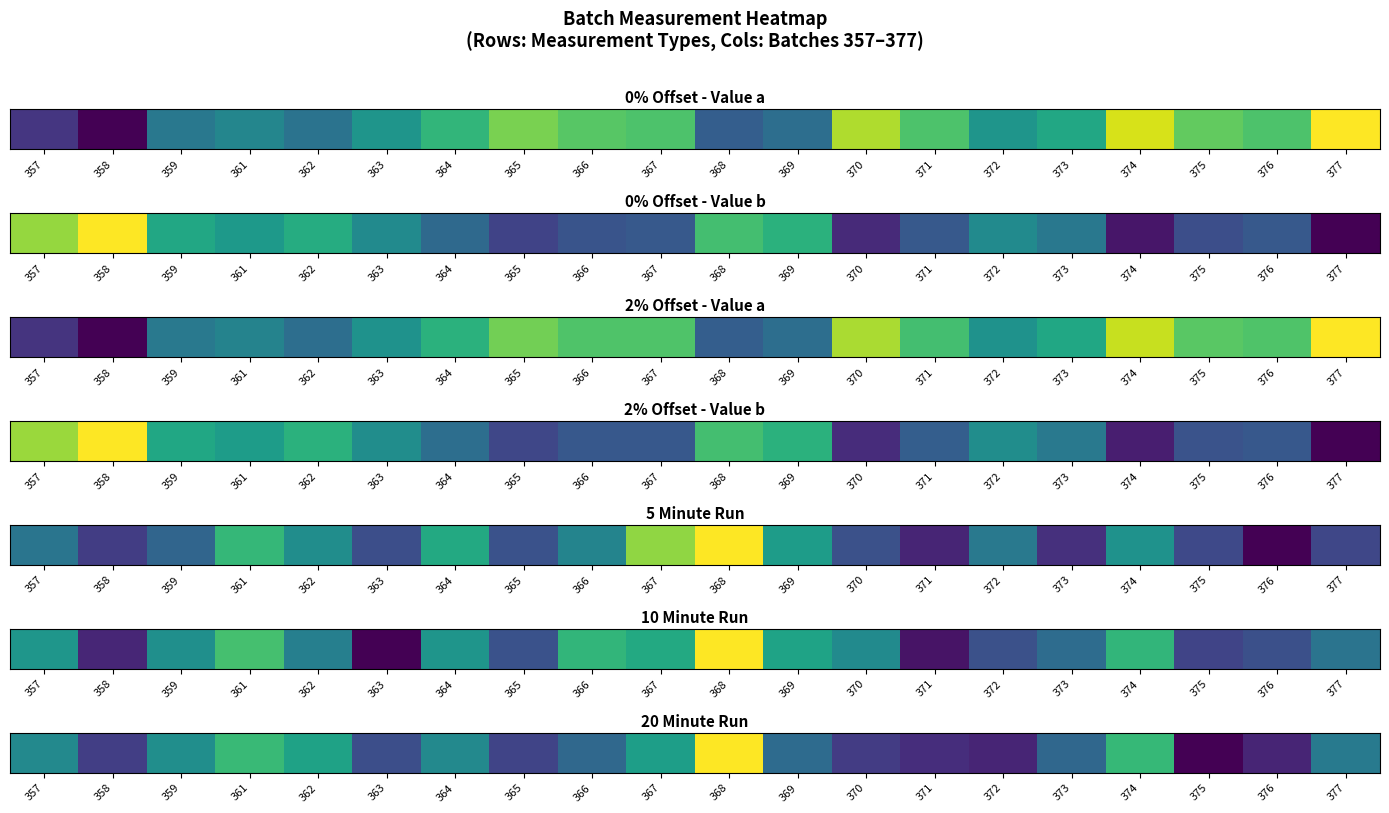

What is the sum of all values?

7.5